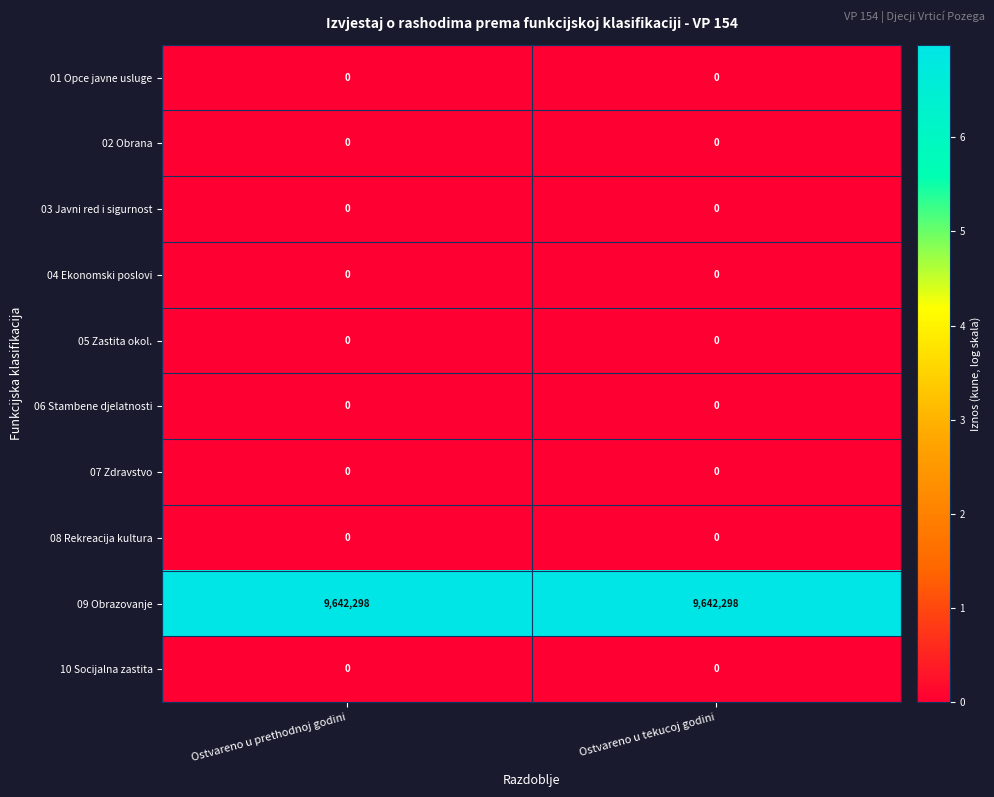

Reading left to right, list all the values displayed in this chart.

01 Opce javne usluge: Ostvareno u prethodnoj godini=0	Ostvareno u tekucoj godini=0
02 Obrana: Ostvareno u prethodnoj godini=0	Ostvareno u tekucoj godini=0
03 Javni red i sigurnost: Ostvareno u prethodnoj godini=0	Ostvareno u tekucoj godini=0
04 Ekonomski poslovi: Ostvareno u prethodnoj godini=0	Ostvareno u tekucoj godini=0
05 Zastita okol.: Ostvareno u prethodnoj godini=0	Ostvareno u tekucoj godini=0
06 Stambene djelatnosti: Ostvareno u prethodnoj godini=0	Ostvareno u tekucoj godini=0
07 Zdravstvo: Ostvareno u prethodnoj godini=0	Ostvareno u tekucoj godini=0
08 Rekreacija kultura: Ostvareno u prethodnoj godini=0	Ostvareno u tekucoj godini=0
09 Obrazovanje: Ostvareno u prethodnoj godini=9642298	Ostvareno u tekucoj godini=9642298
10 Socijalna zastita: Ostvareno u prethodnoj godini=0	Ostvareno u tekucoj godini=0